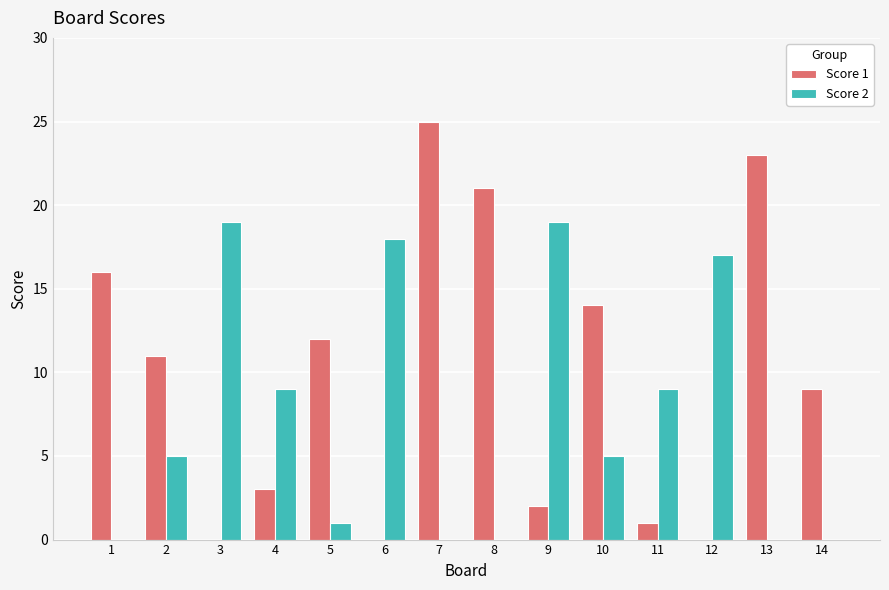

What is the sum of all Score 2 values?

102